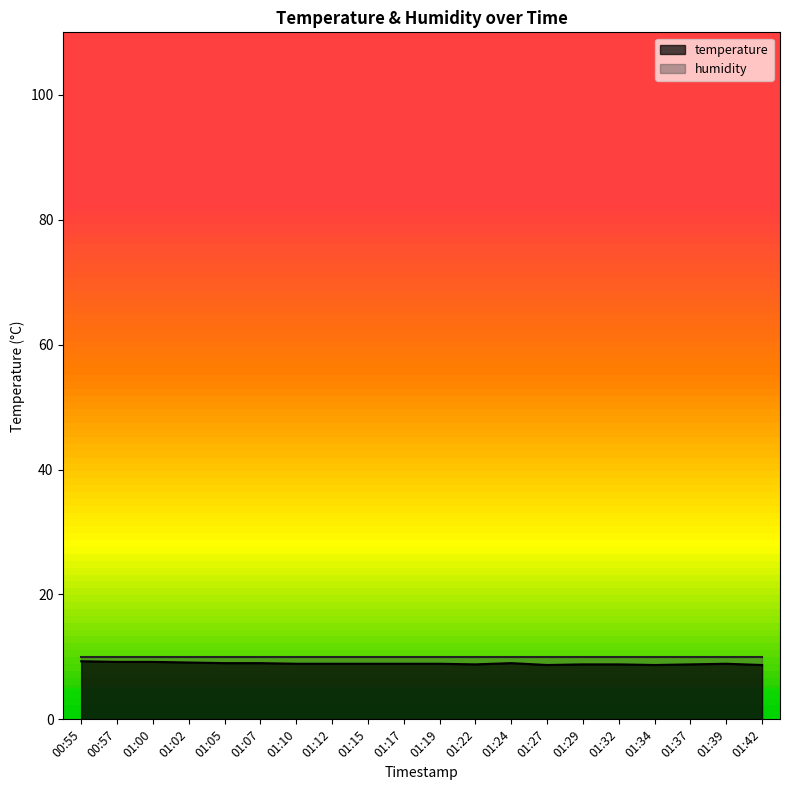

What is the minimum value shown in the chart?

8.7